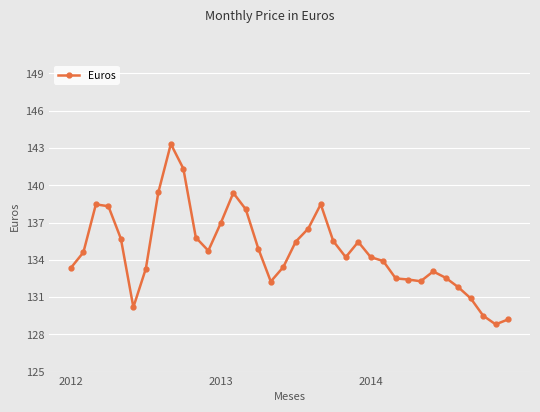

What is the smallest value displayed?

128.8